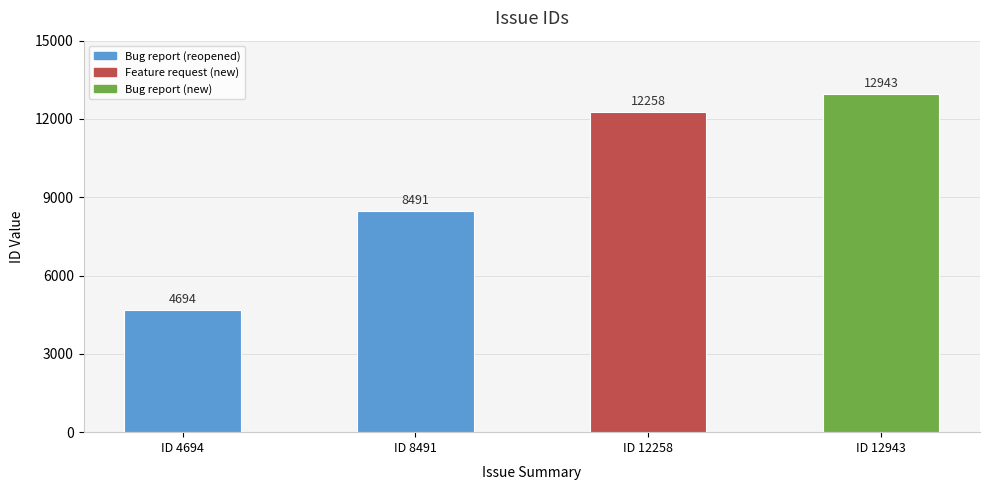

Is it true that the value at ID 8491 is 11748?

False